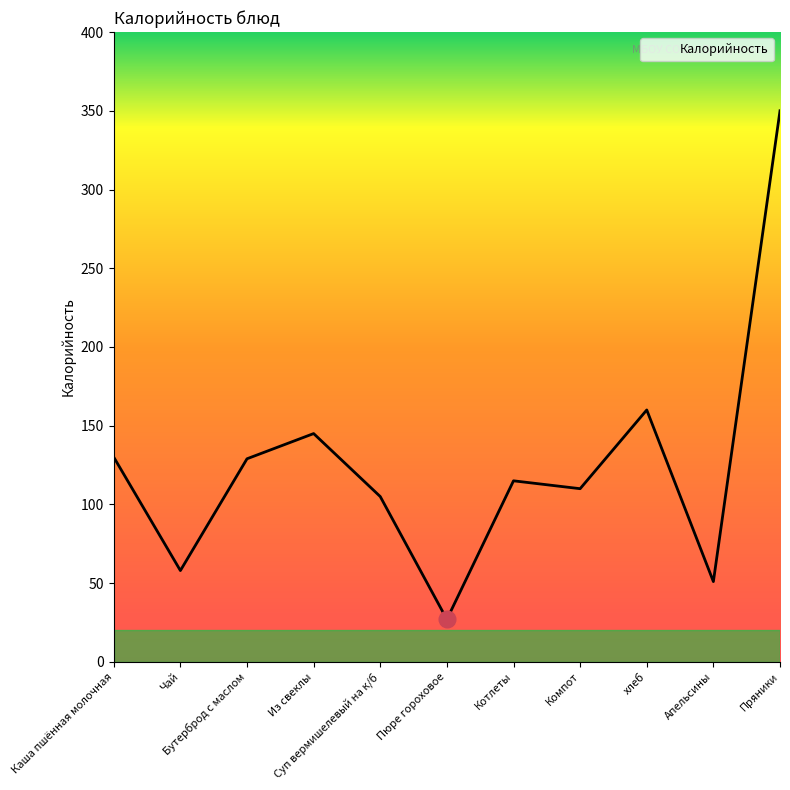

What is the difference between the maximum and minimum values?

323